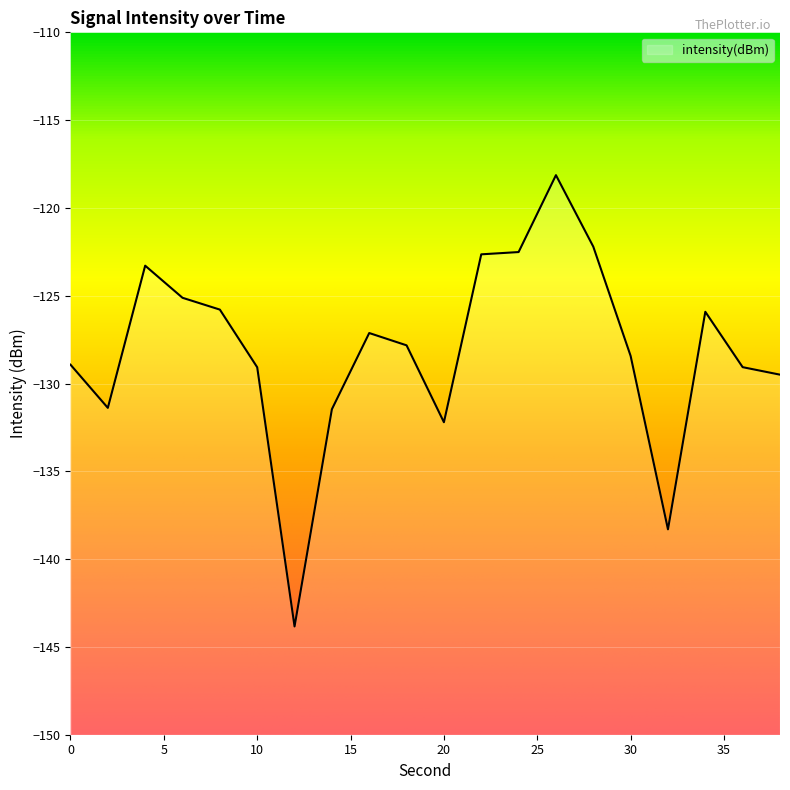

Where does the data first go above -127?

4